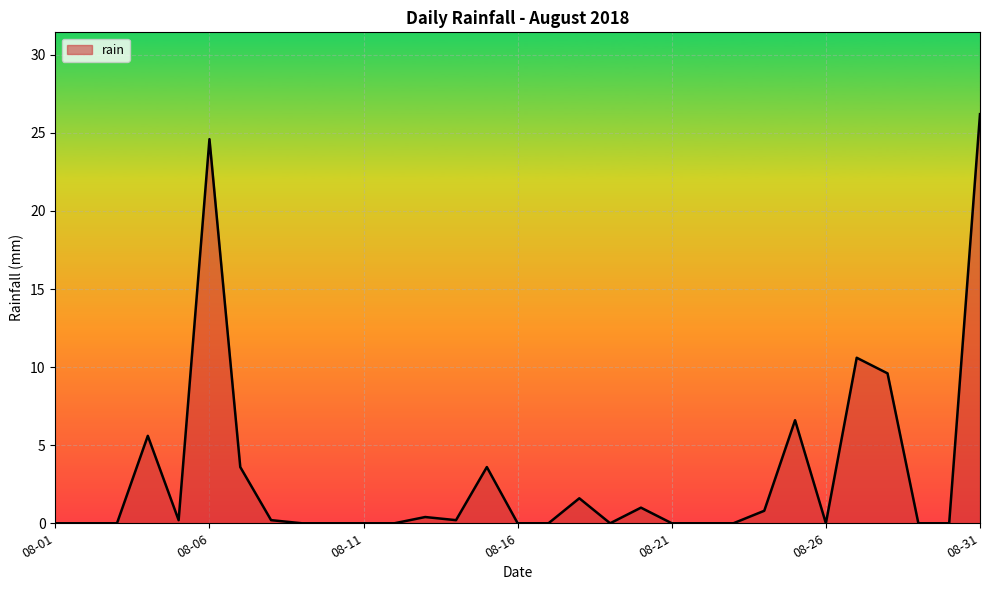

What is the sum of all values?

94.8